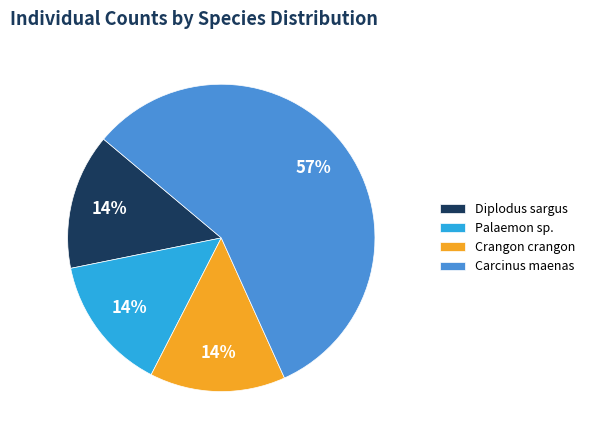

Count the number of slices in the pie.

4